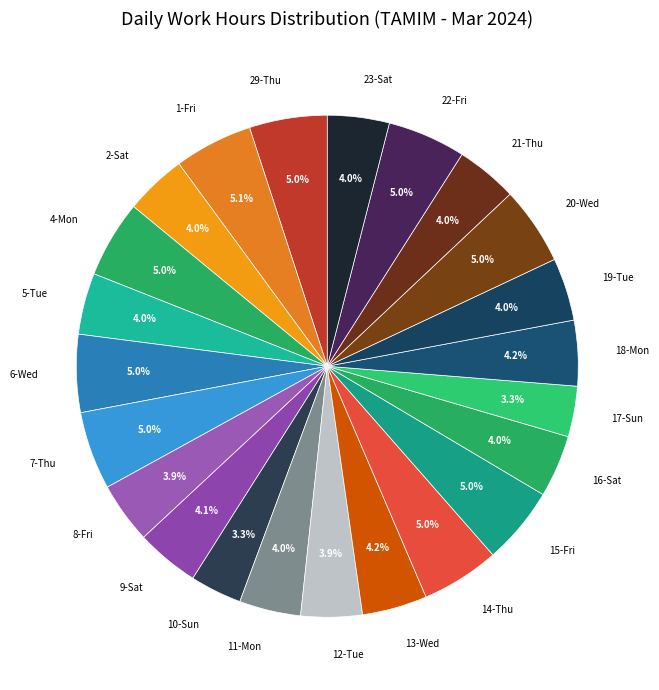

What percentage do 6-Wed and 5-Tue together represent?

9.0%